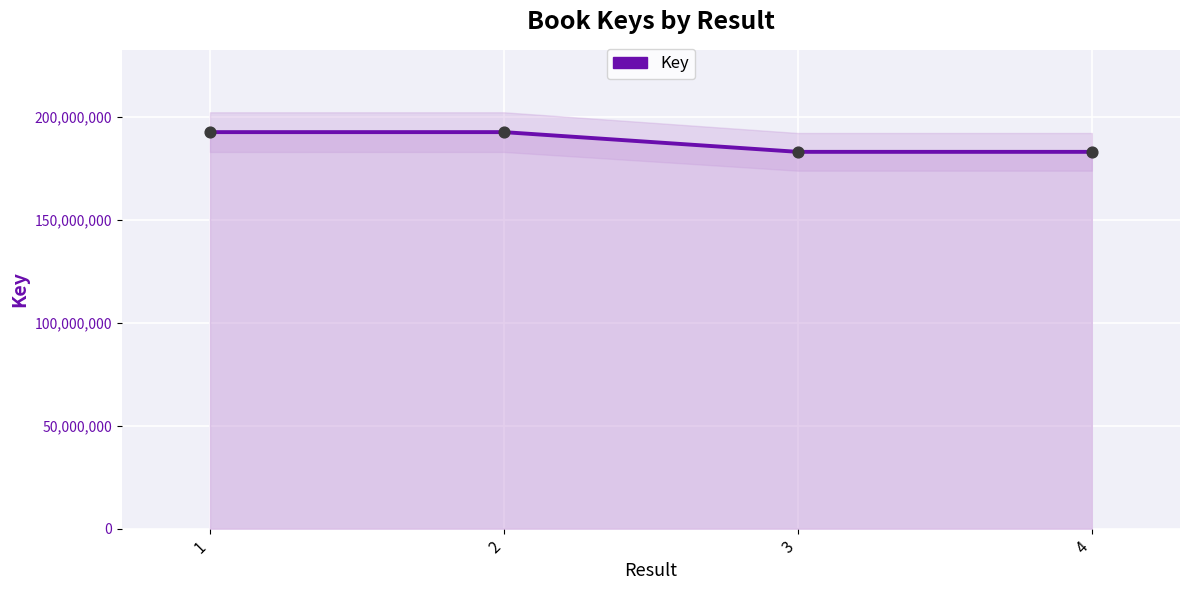

Which has a higher value, 1 or 3?

1